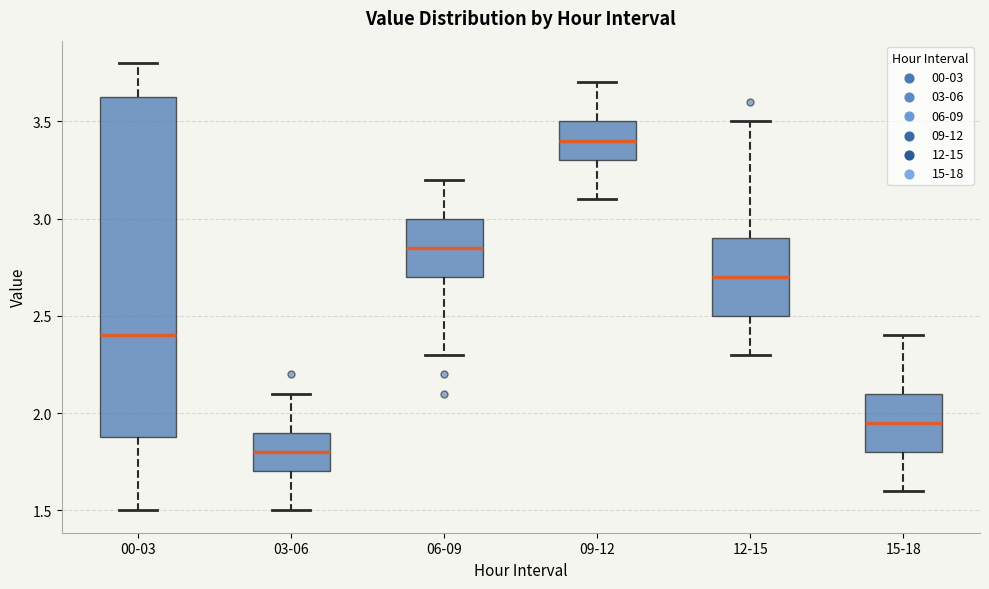

Reading left to right, transcribe this box plot: for each box, give where its median line is, the range the box spans, and where its two whiskers end, as read against the y-axis. The values are not printed on the chart, so give them approximately, as read against the axis.

00-03: median 2.40, box 1.90 to 3.65, whiskers 1.50 to 3.80
03-06: median 1.80, box 1.70 to 1.90, whiskers 1.50 to 2.10
06-09: median 2.85, box 2.70 to 3.00, whiskers 2.30 to 3.20
09-12: median 3.40, box 3.30 to 3.50, whiskers 3.10 to 3.70
12-15: median 2.70, box 2.50 to 2.90, whiskers 2.30 to 3.50
15-18: median 1.95, box 1.80 to 2.10, whiskers 1.60 to 2.40